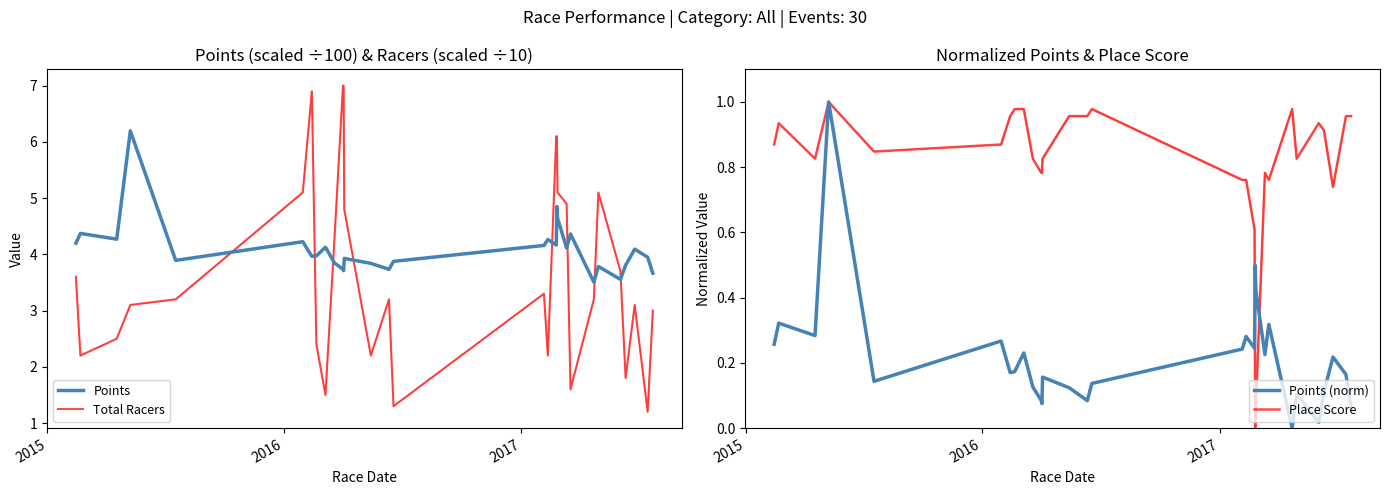

Is this an area chart (filled region under the line)?

No